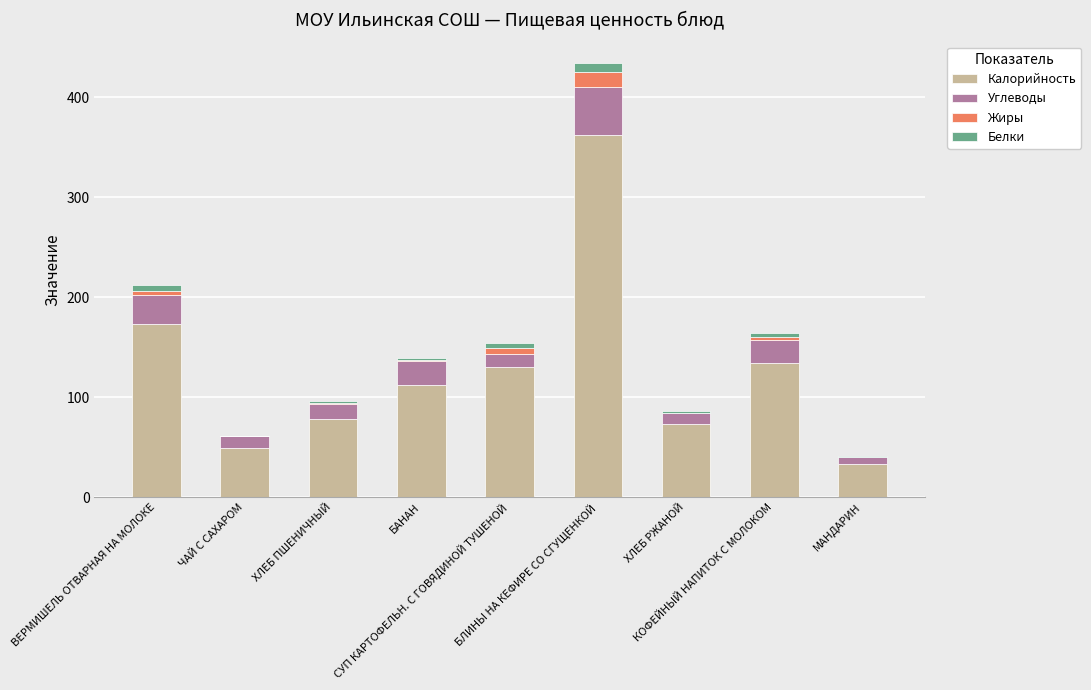

Are the bars horizontal?

No